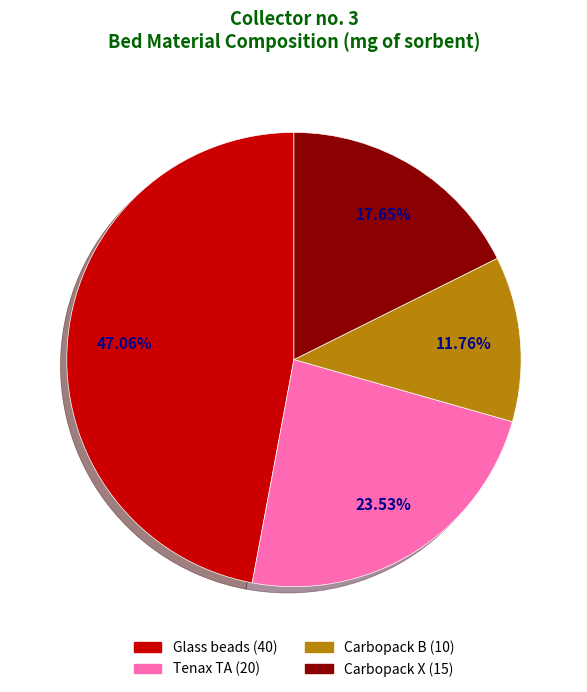

Approximately how many times larger is the value at Carbopack X compared to Carbopack B?

1.5